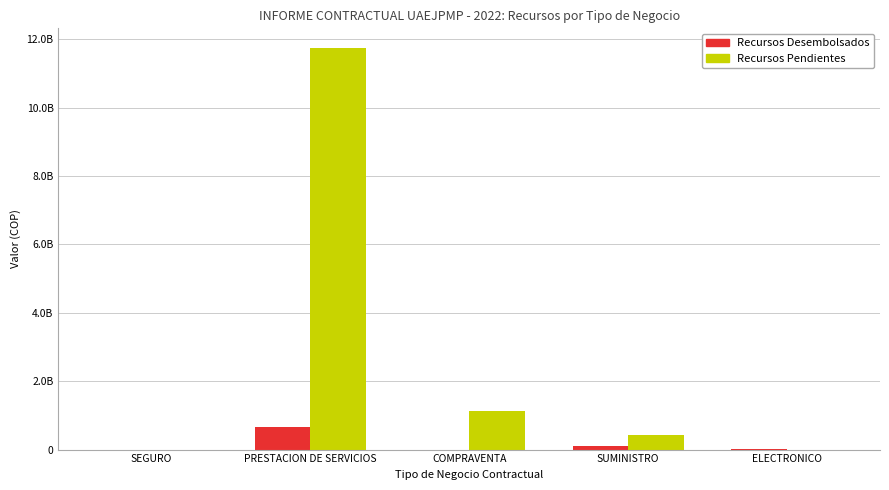

Reading left to right, transcribe all the data shown in this chart.

Recursos Desembolsados: 0.0	649214004.5	0.0	100000000.0	5006918.2
Recursos Pendientes: 0.0	11728657822.9	1114793675.0	435000000.0	0.0